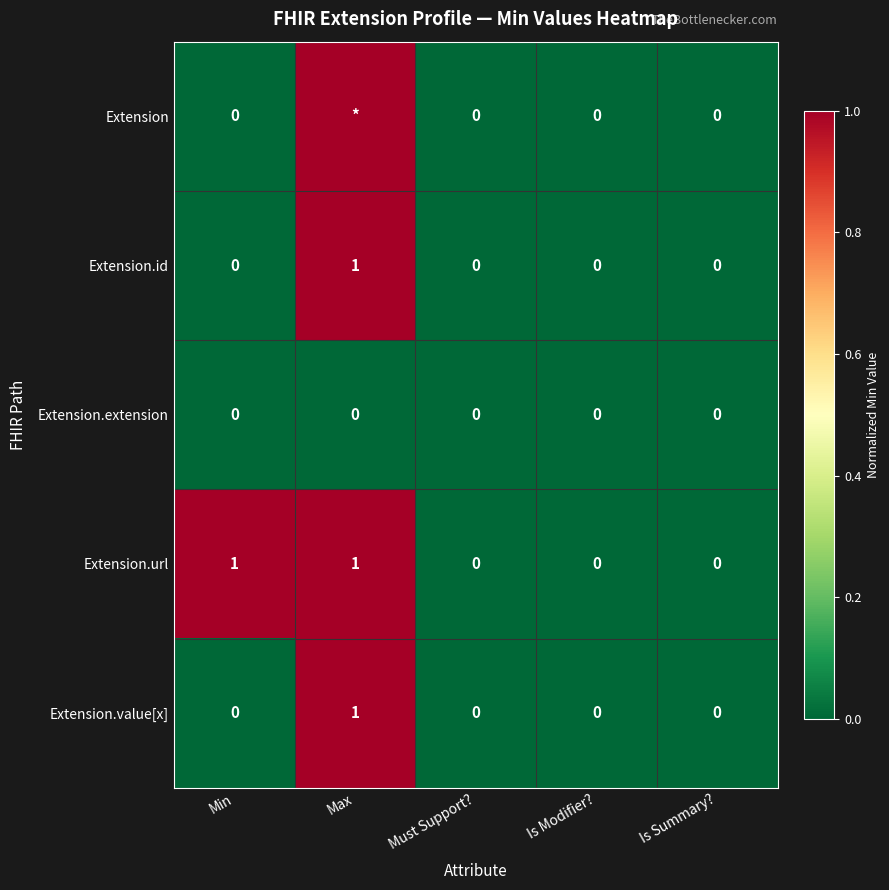

What is the sum of the Extension.value[x] values at Must Support? and Max?

1